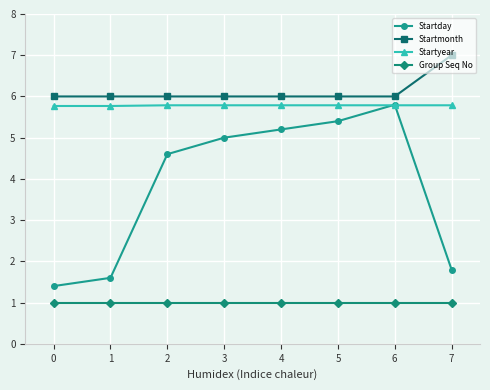

What is the value of the Startmonth point at the 7th from the left?

6.0